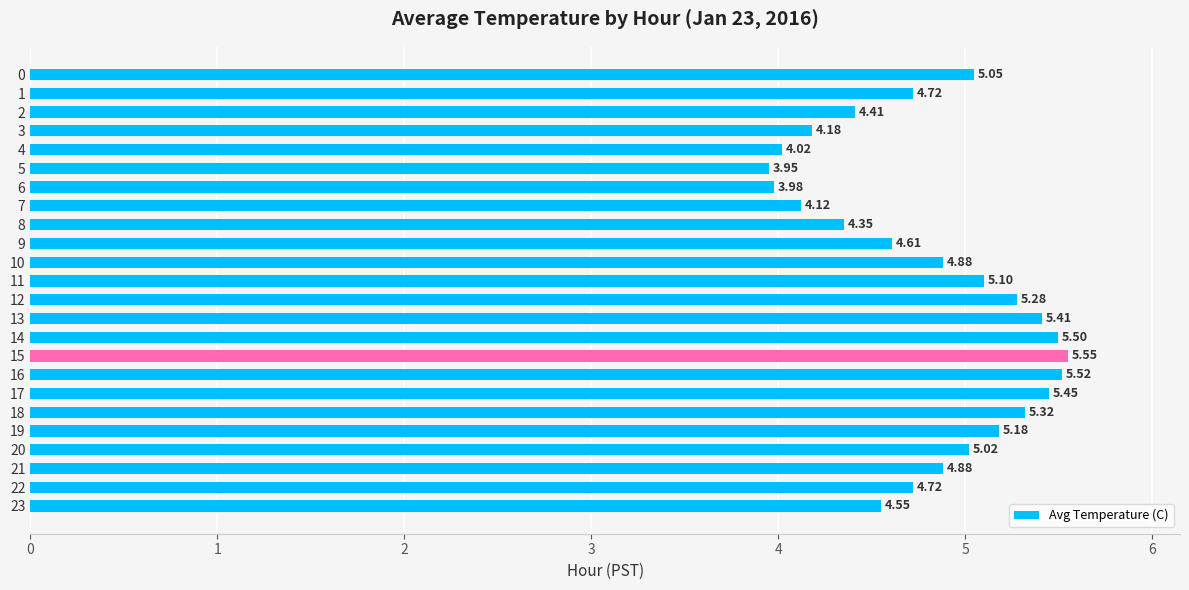

What is the change in value from 7 to 8?

+0.2